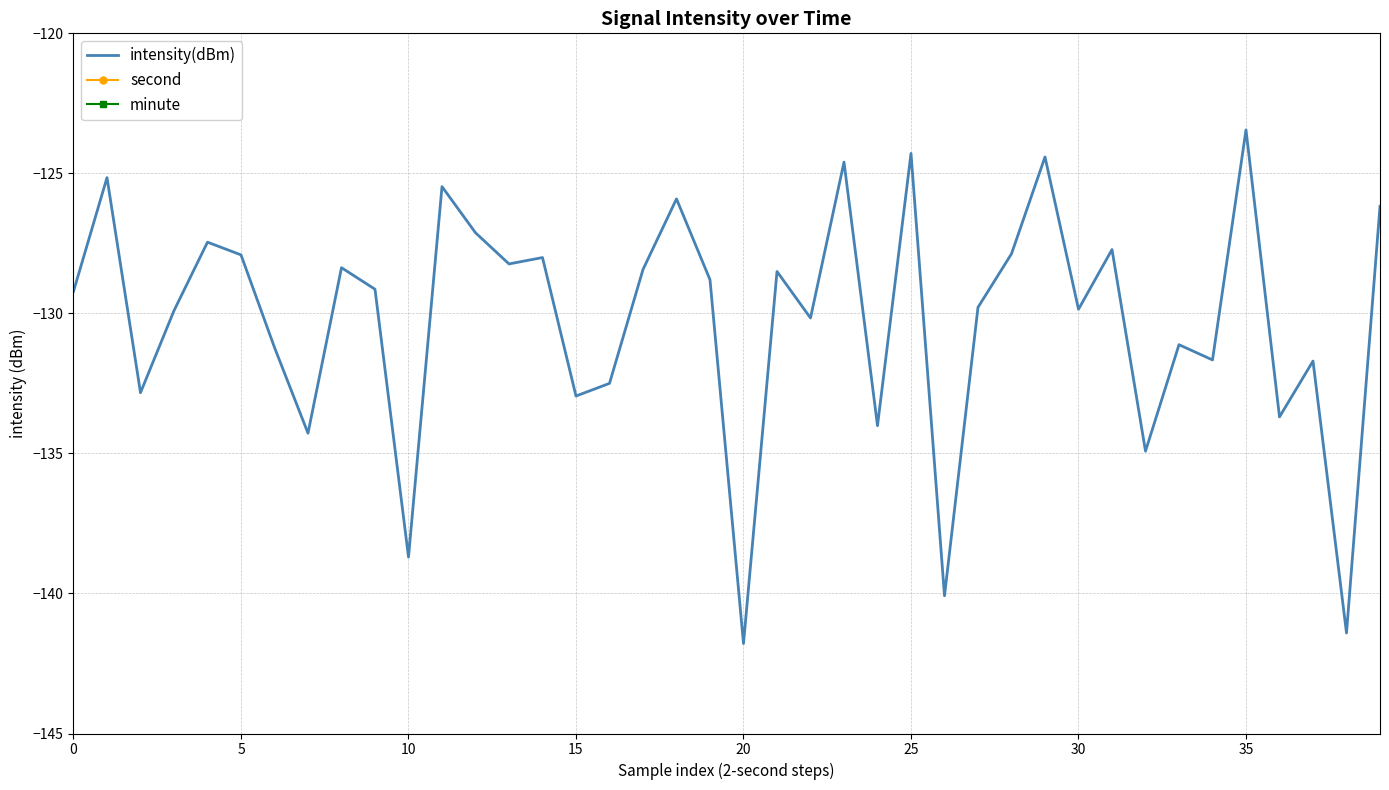

Reading left to right, list all the values displayed in this chart.

intensity(dBm): -129.2	-125.2	-132.8	-129.9	-127.5	-127.9	-131.2	-134.3	-128.4	-129.1	-138.7	-125.5	-127.1	-128.2	-128.0	-132.9	-132.5	-128.4	-125.9	-128.8	-141.8	-128.5	-130.2	-124.6	-134.0	-124.3	-140.1	-129.8	-127.9	-124.4	-129.9	-127.7	-134.9	-131.1	-131.7	-123.4	-133.7	-131.7	-141.4	-126.2
second: 0.0	2.0	4.0	6.0	8.0	10.0	12.0	14.0	16.0	18.0	20.0	22.0	24.0	26.0	28.0	30.0	32.0	34.0	36.0	38.0	40.0	42.0	44.0	46.0	48.0	50.0	52.0	54.0	56.0	58.0	0.0	2.0	4.0	6.0	8.0	10.0	12.0	14.0	16.0	18.0
minute: 0.0	0.0	0.0	0.0	0.0	0.0	0.0	0.0	0.0	0.0	0.0	0.0	0.0	0.0	0.0	0.0	0.0	0.0	0.0	0.0	0.0	0.0	0.0	0.0	0.0	0.0	0.0	0.0	0.0	0.0	1.0	1.0	1.0	1.0	1.0	1.0	1.0	1.0	1.0	1.0